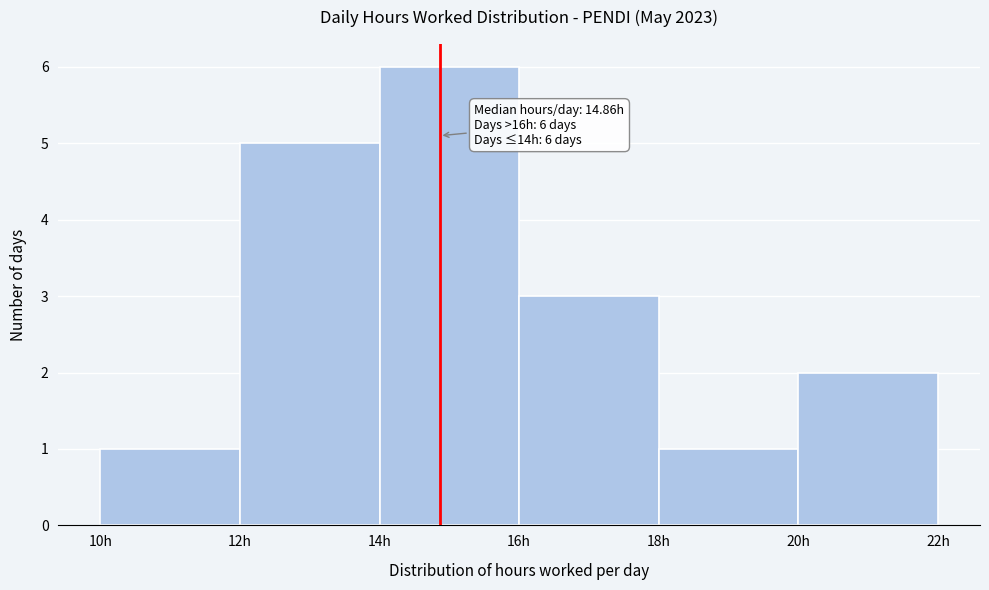

Over which range of the x-axis is the bar tallest?

14 to 16